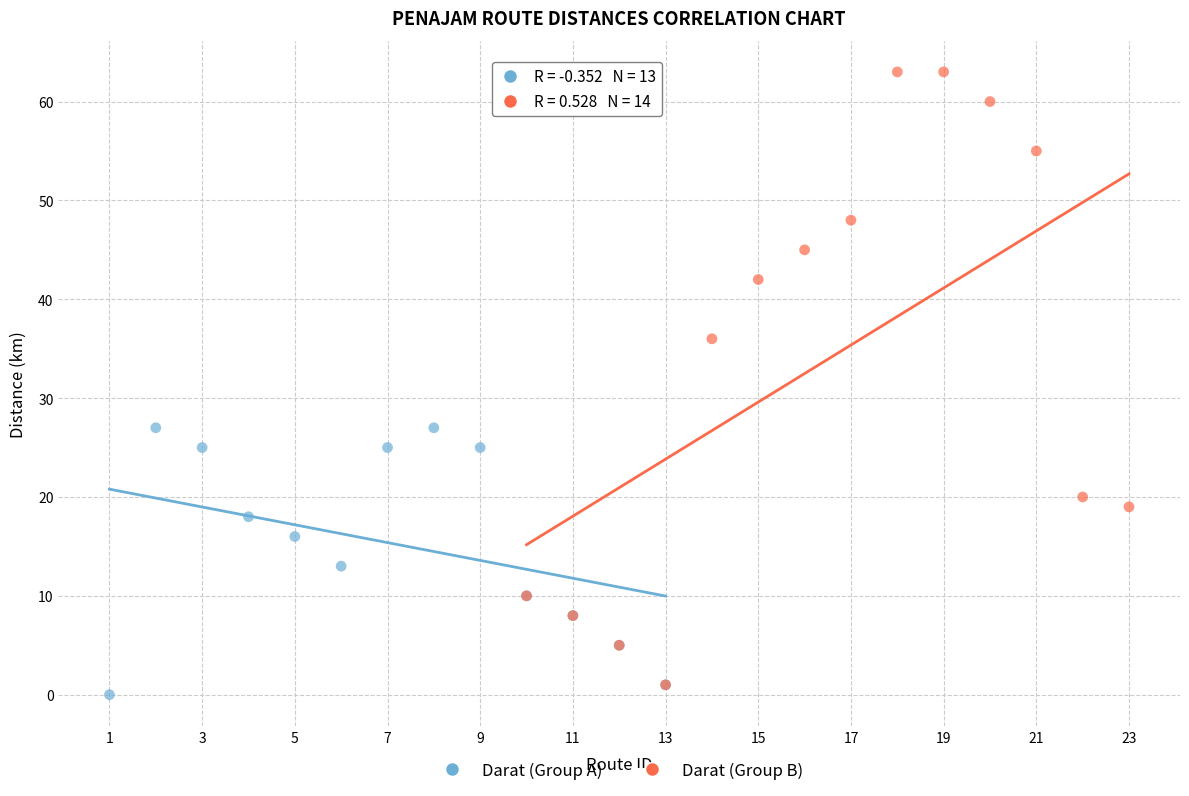

Which series has the largest Y range (max minus min)?

Darat (Group B)